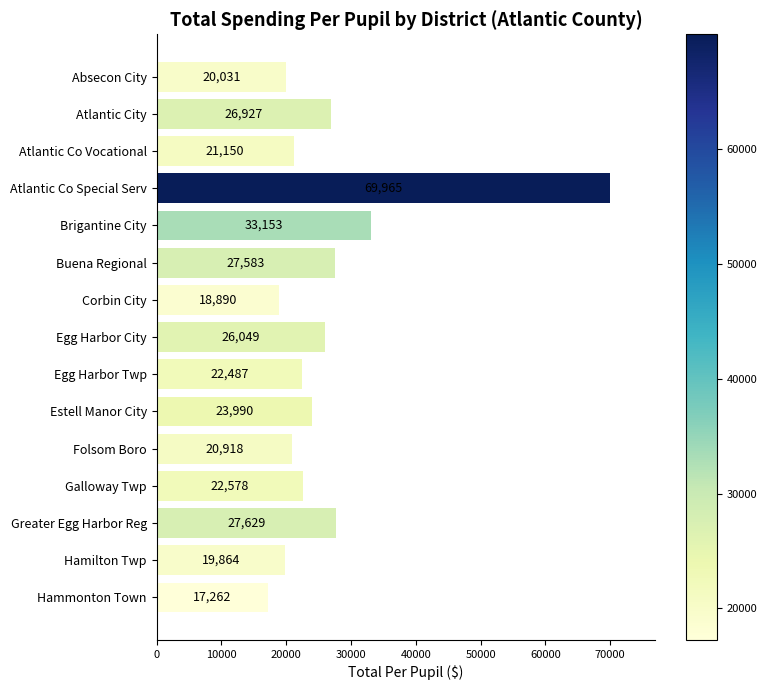

Where is the data nearest to the value 43613?

Brigantine City